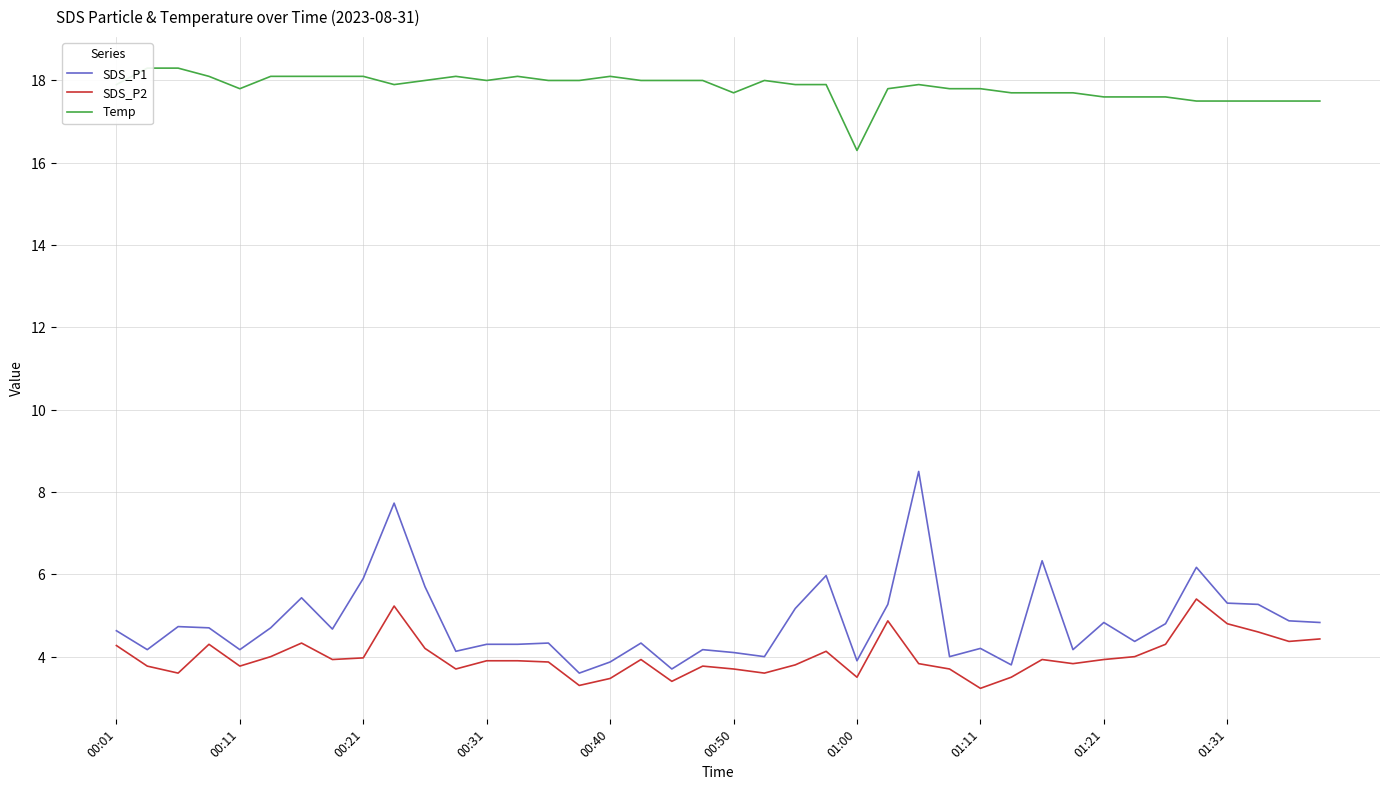

What is the minimum value for SDS_P1?

3.6